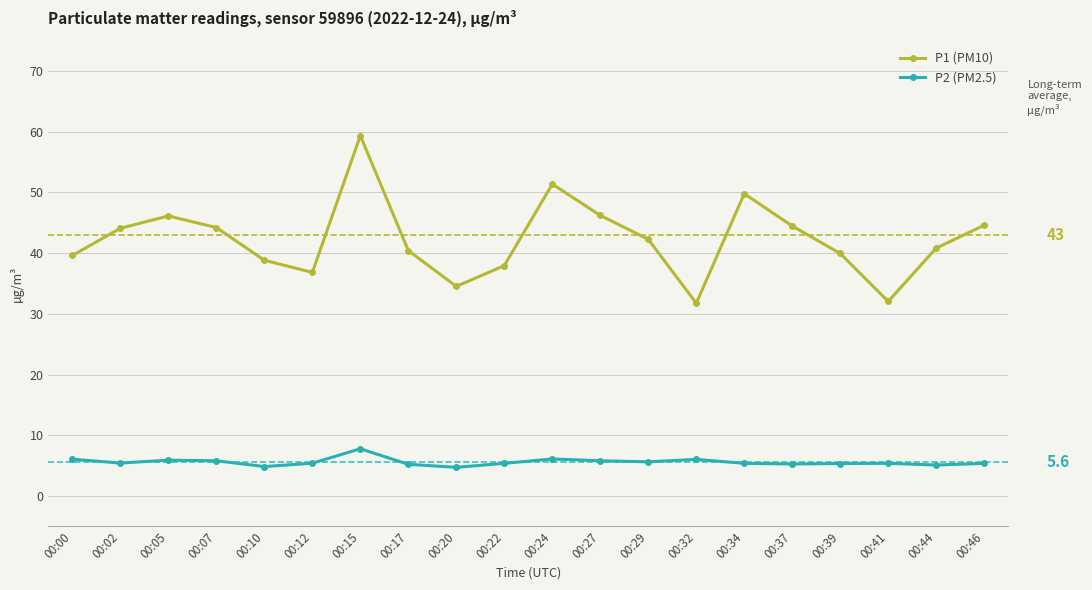

Which series changed the most between 00:02 and 00:32?

P1 (PM10)